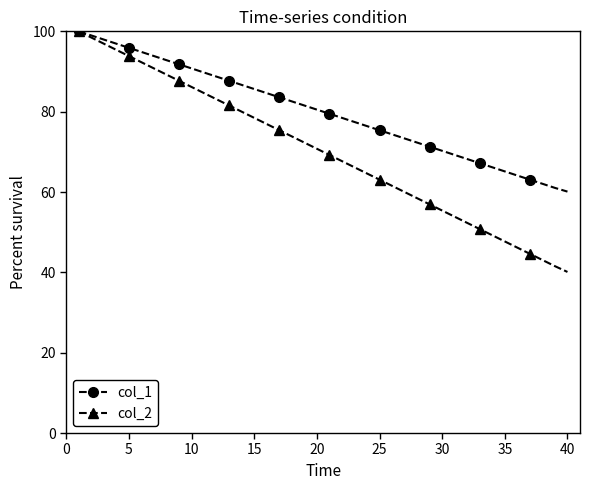

Which series has the largest total across all categories?

col_1